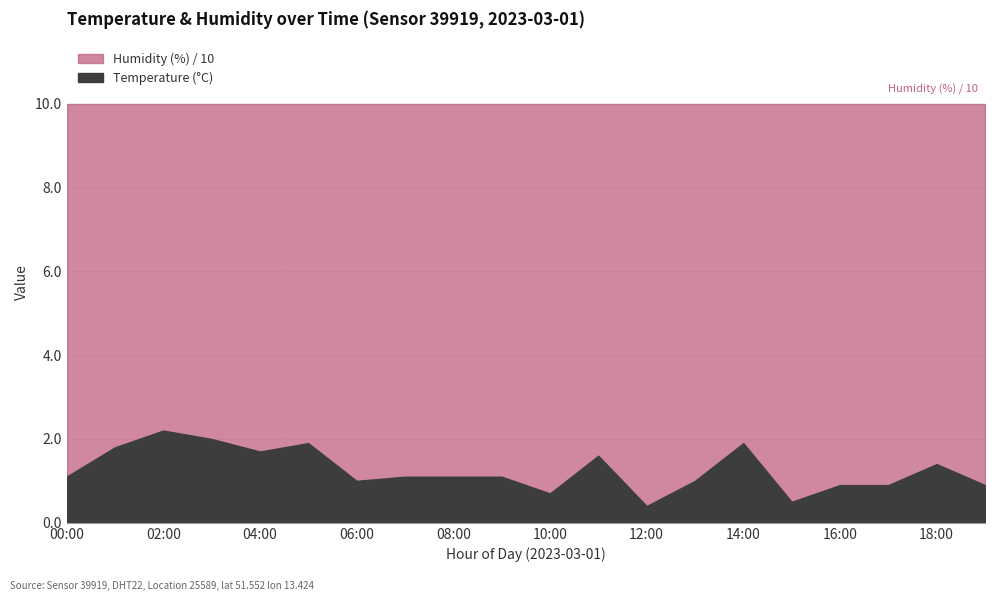

How many lines are shown in the chart?

2